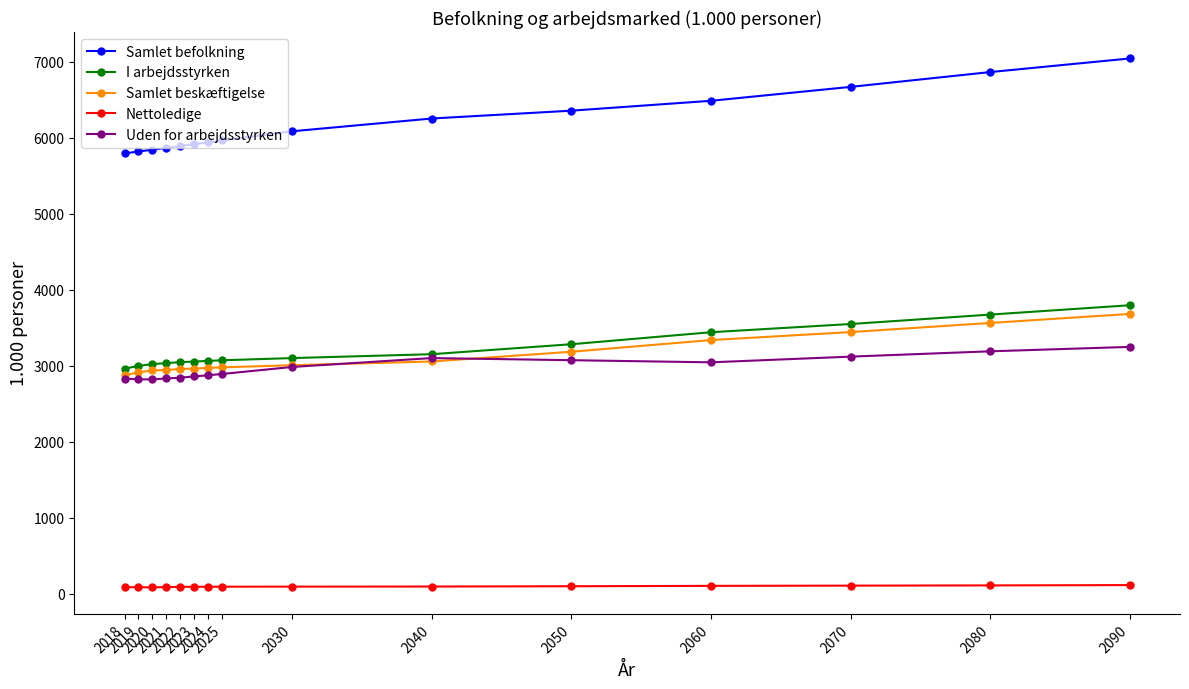

At how many categories does at least one series exceed 4347?

15